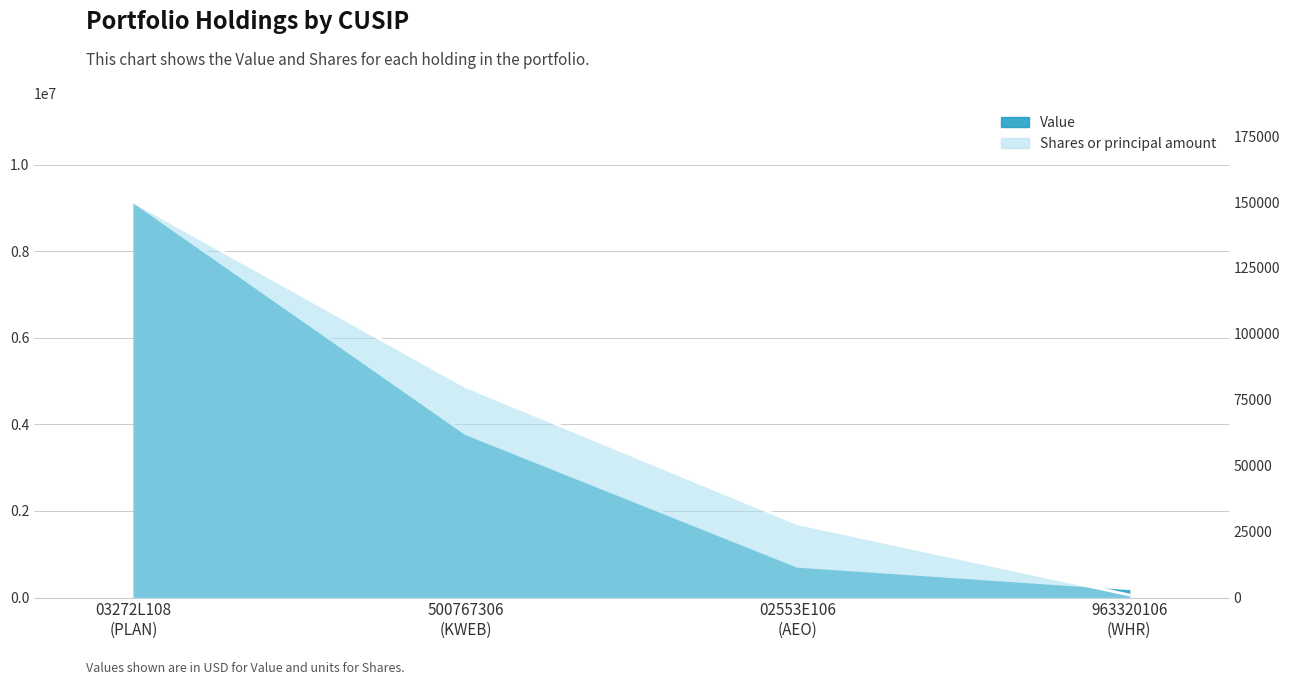

How many values in the Value series exceed 3786000?

1